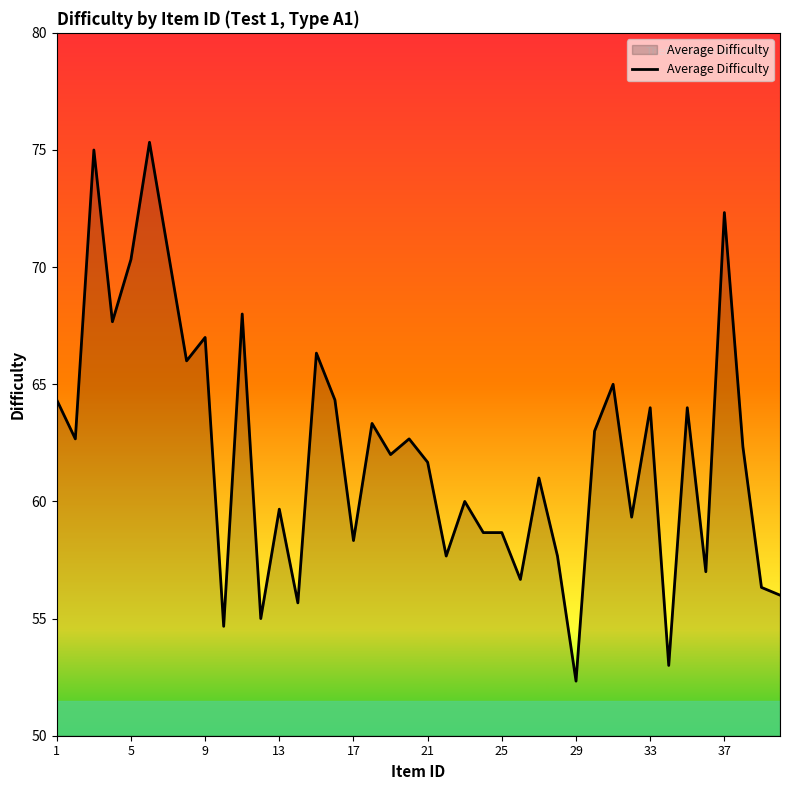

What is the greatest value displayed?

75.3